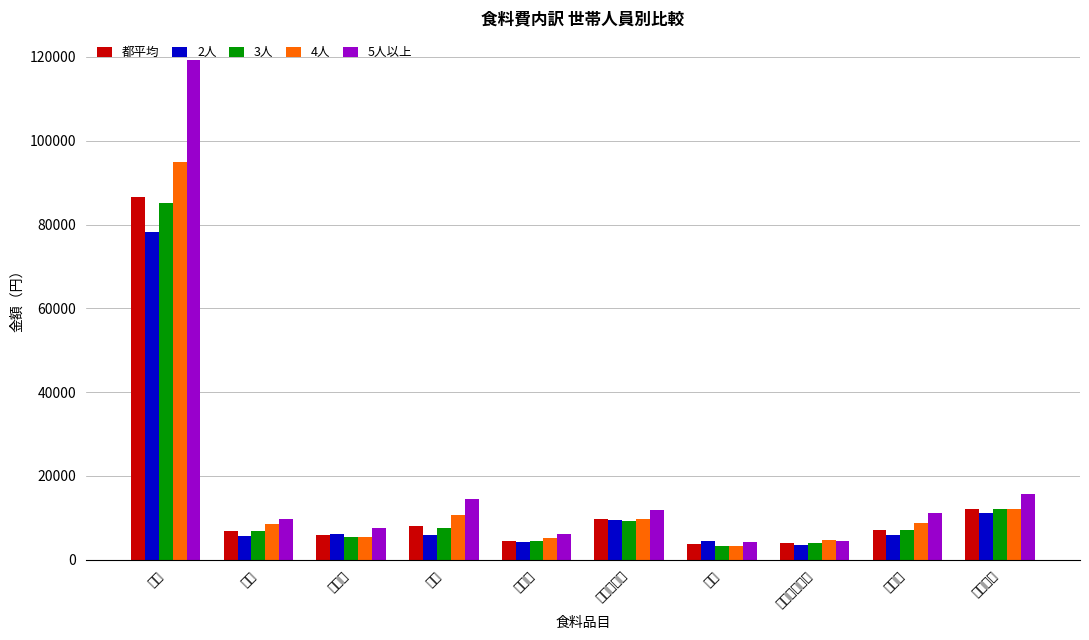

Reading right to left, extract all data points from this chart.

都平均: 調理食品=12021	菓子類=7196	油脂・調味料=3964	果物=3772	野菜・海藻=9655	乳卵類=4576	肉類=8000	魚介類=5852	穀類=6906	食料=86602
2人: 調理食品=11267	菓子類=5896	油脂・調味料=3517	果物=4388	野菜・海藻=9529	乳卵類=4197	肉類=5888	魚介類=6127	穀類=5603	食料=78162
3人: 調理食品=12184	菓子類=6998	油脂・調味料=4003	果物=3188	野菜・海藻=9222	乳卵類=4369	肉類=7608	魚介類=5440	穀類=6891	食料=85191
4人: 調理食品=12205	菓子類=8773	油脂・調味料=4630	果物=3176	野菜・海藻=9824	乳卵類=5124	肉類=10650	魚介類=5358	穀類=8617	食料=95024
5人以上: 調理食品=15676	菓子類=11163	油脂・調味料=4433	果物=4297	野菜・海藻=11773	乳卵類=6071	肉類=14438	魚介類=7530	穀類=9640	食料=119238